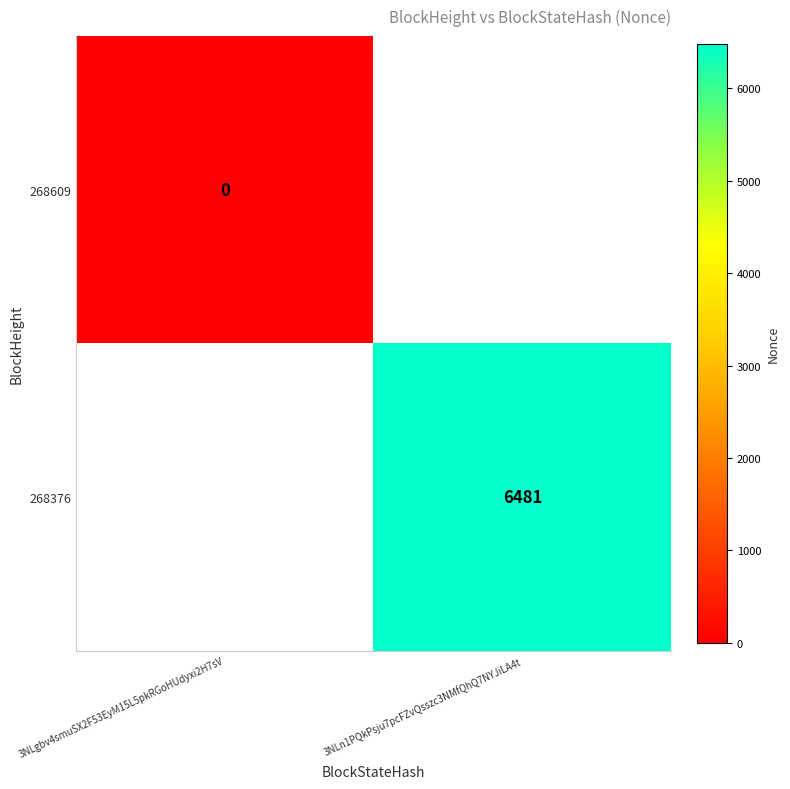

How many series are shown in this chart?

2